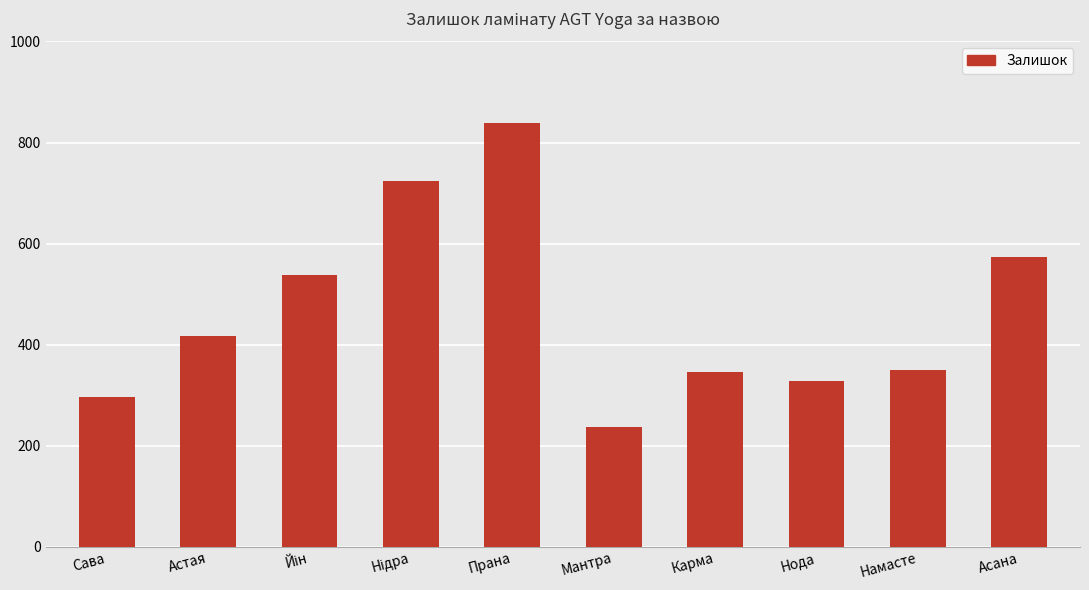

How many data points does each series have?

10